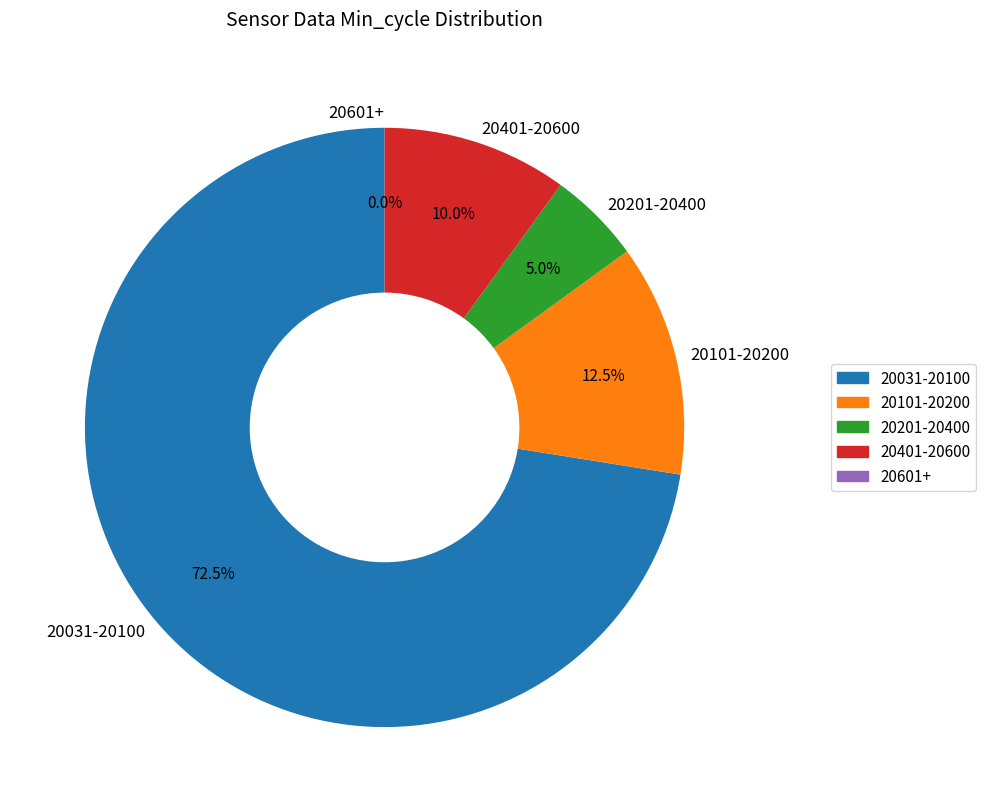

Does 28 represent more than half of the total?

No